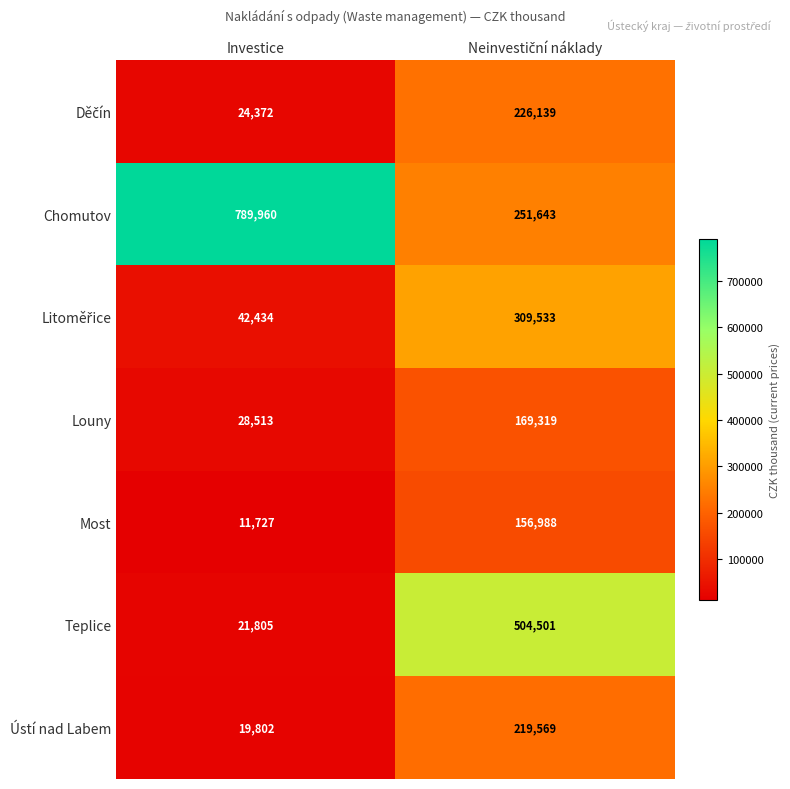

The value of Most at Investice is 11727. True or false?

True